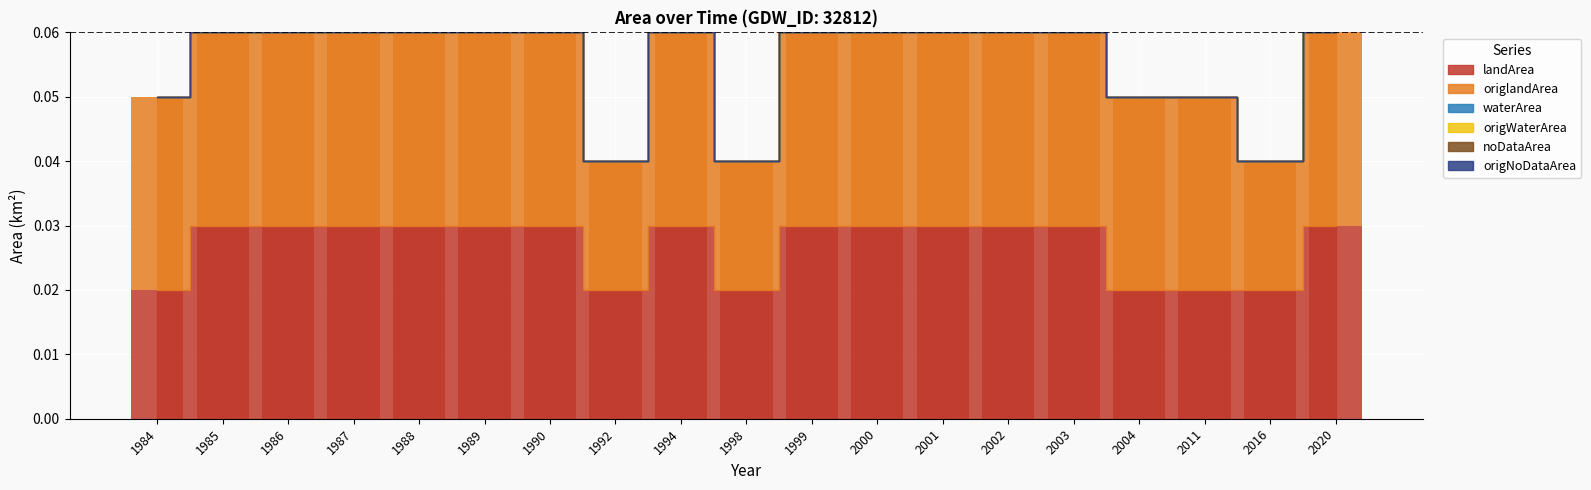

Are the bars horizontal?

No